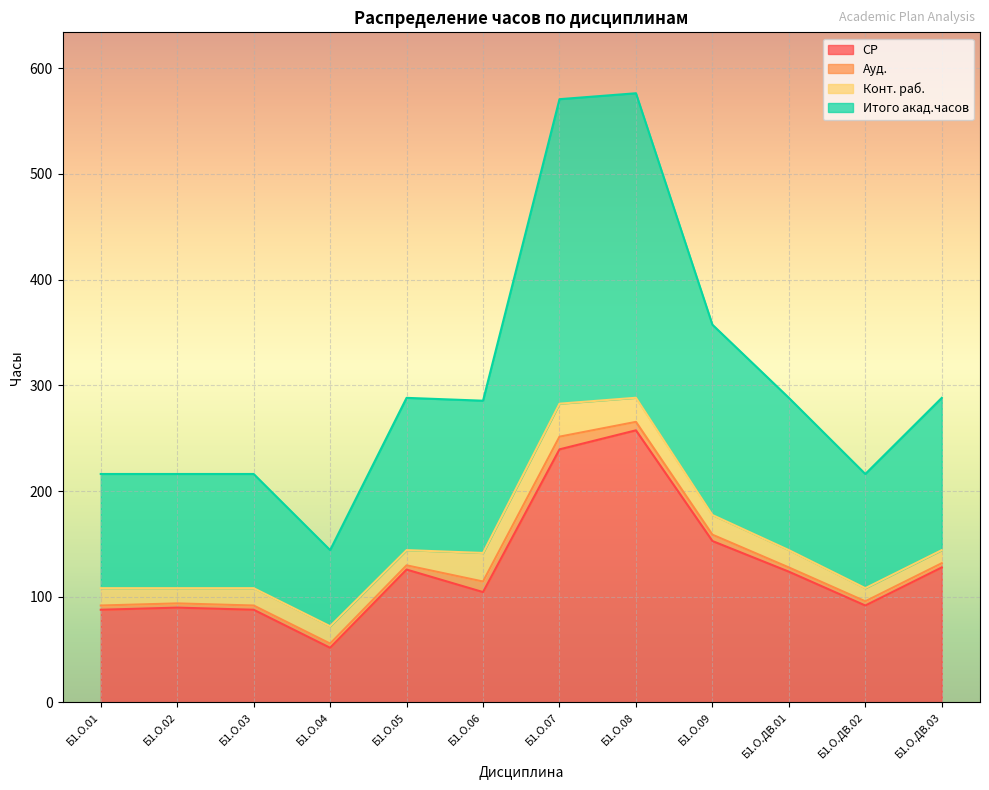

What is the sum of the Итого акад.часов values at Б1.О.05 and Б1.О.ДВ.02?

504.2